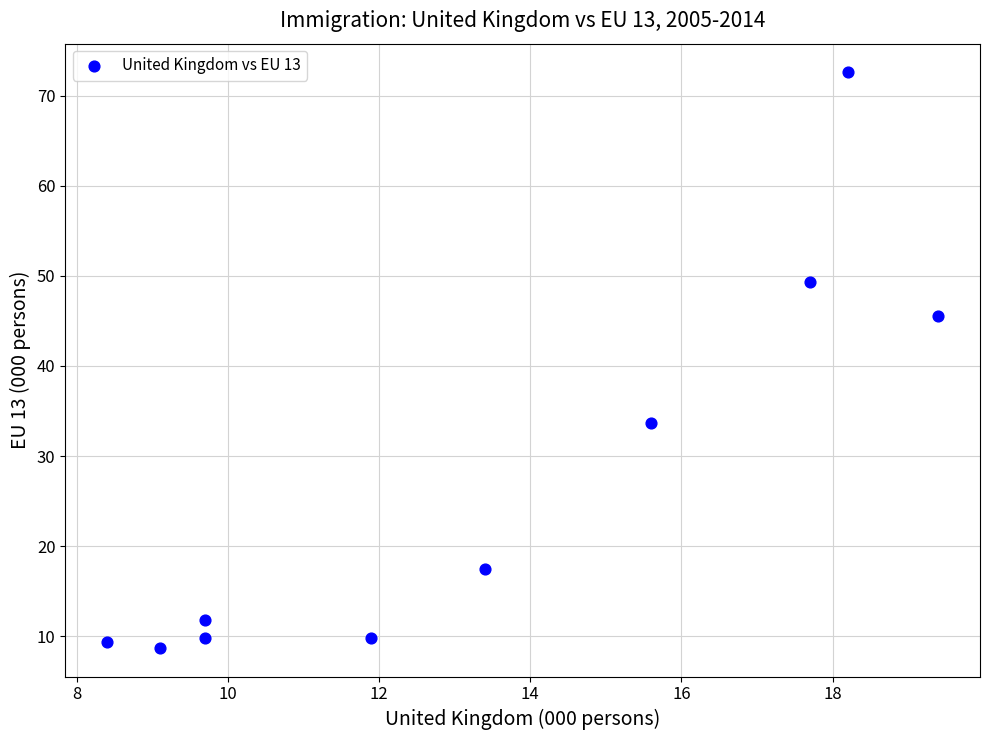

What Y value in the scatter plot is closest to 40?

45.5